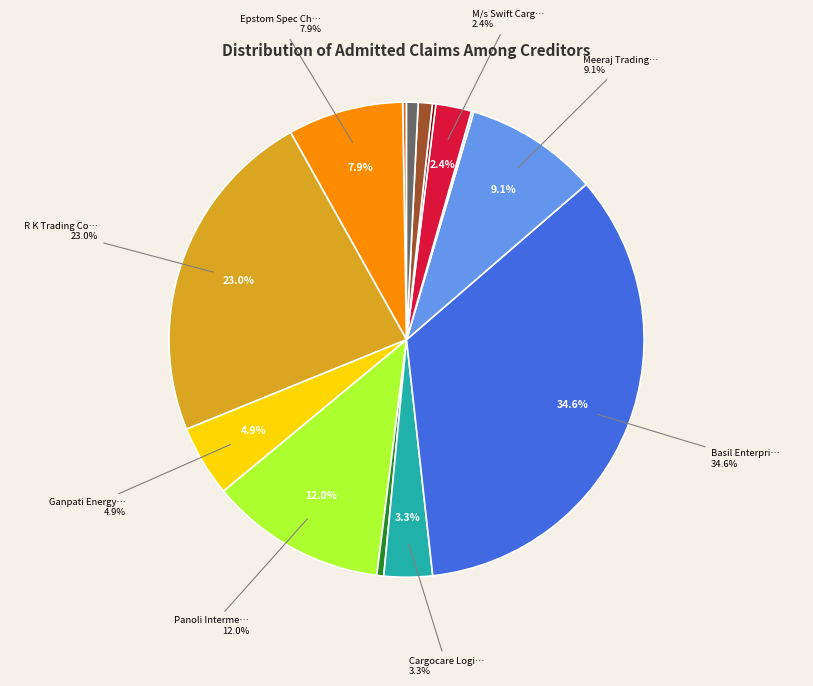

The R K Trading Co. slice represents 9% of the pie. True or false?

False